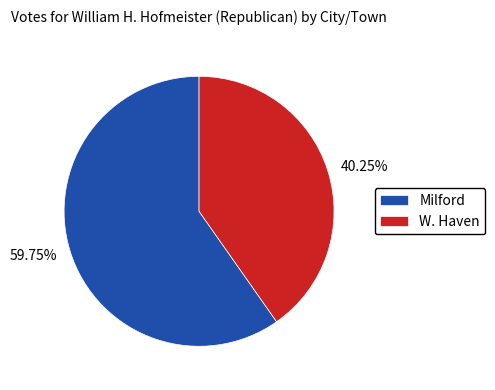

What percentage do Milford and W. Haven together represent?

100.0%